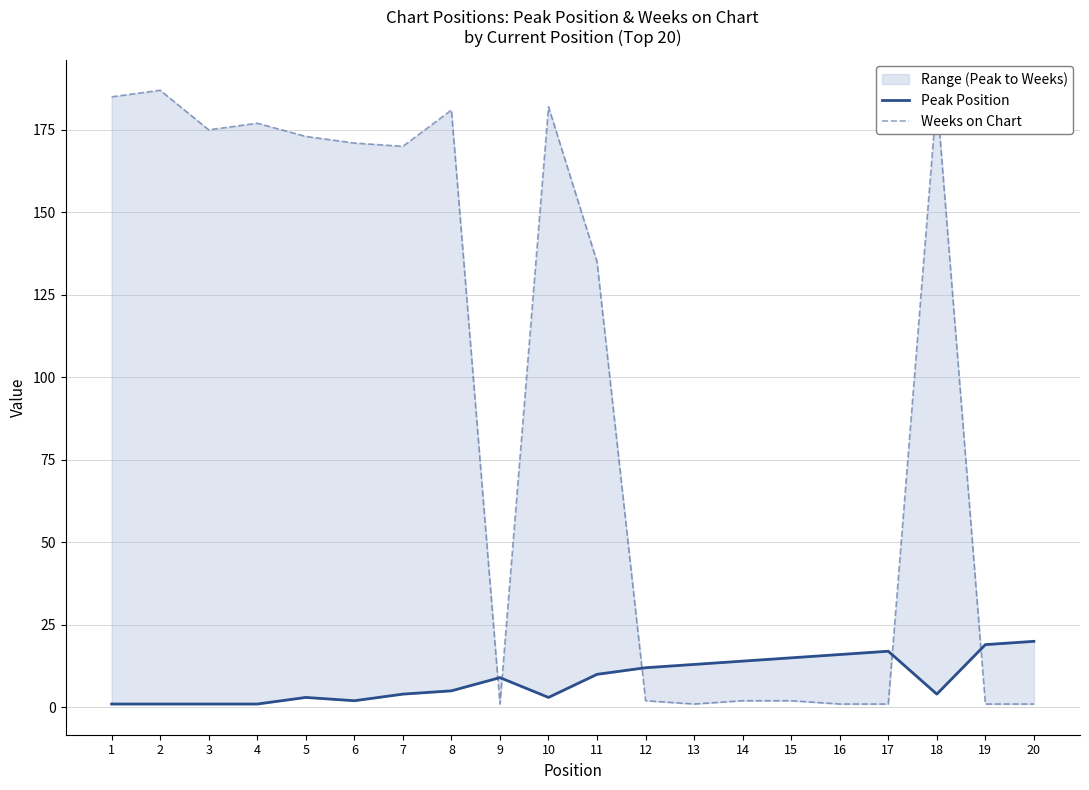

How many data points in Weeks on Chart are less than 170?

10